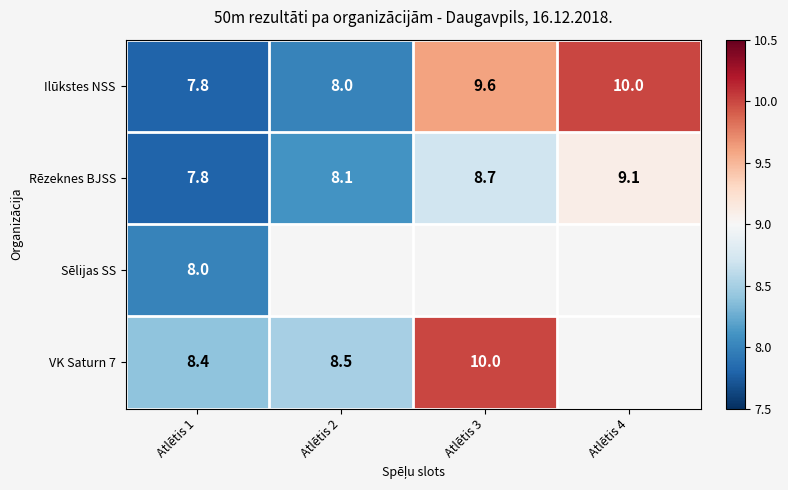

At which label does Ilūkstes NSS first exceed 9?

Atlētis 3